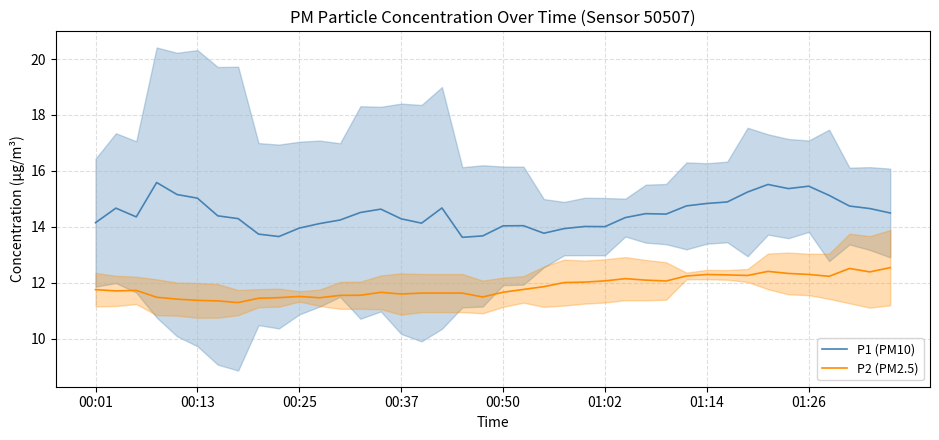

What is the minimum value for P1 (PM10)?

13.6